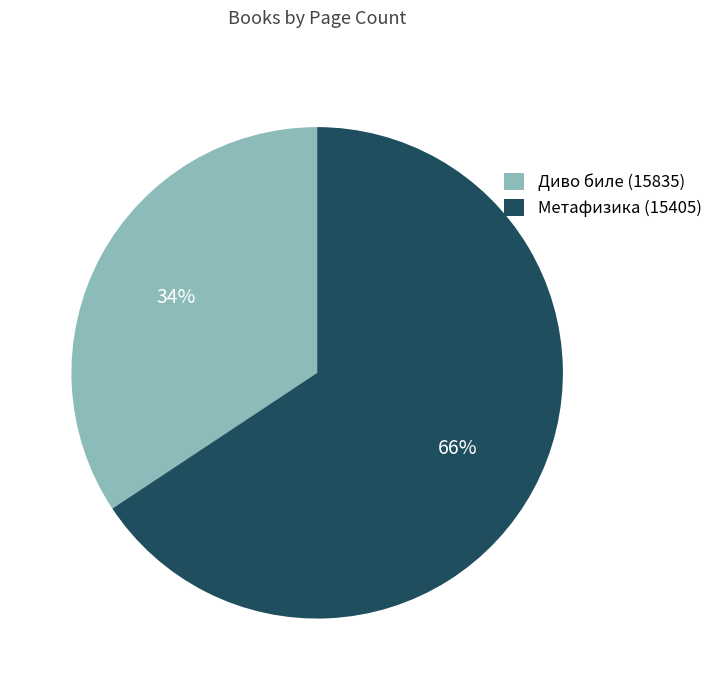

To the nearest percent, what portion does Метафизика (15405) represent?

66%